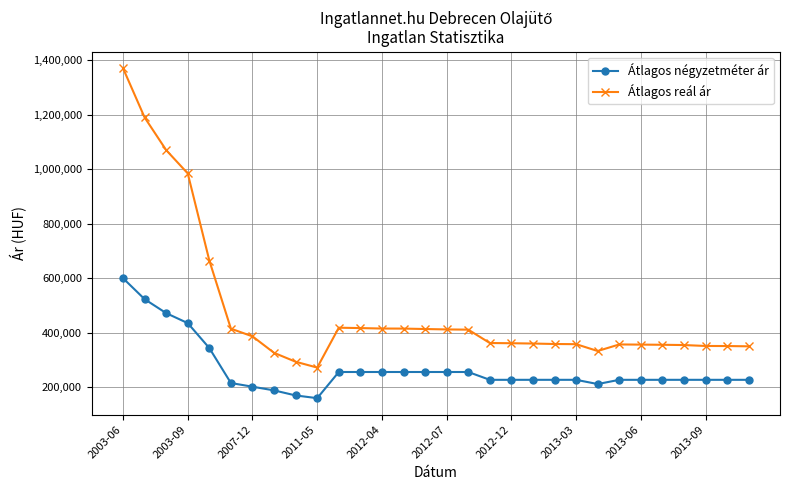

Which series has the widest spread of values?

Átlagos reál ár